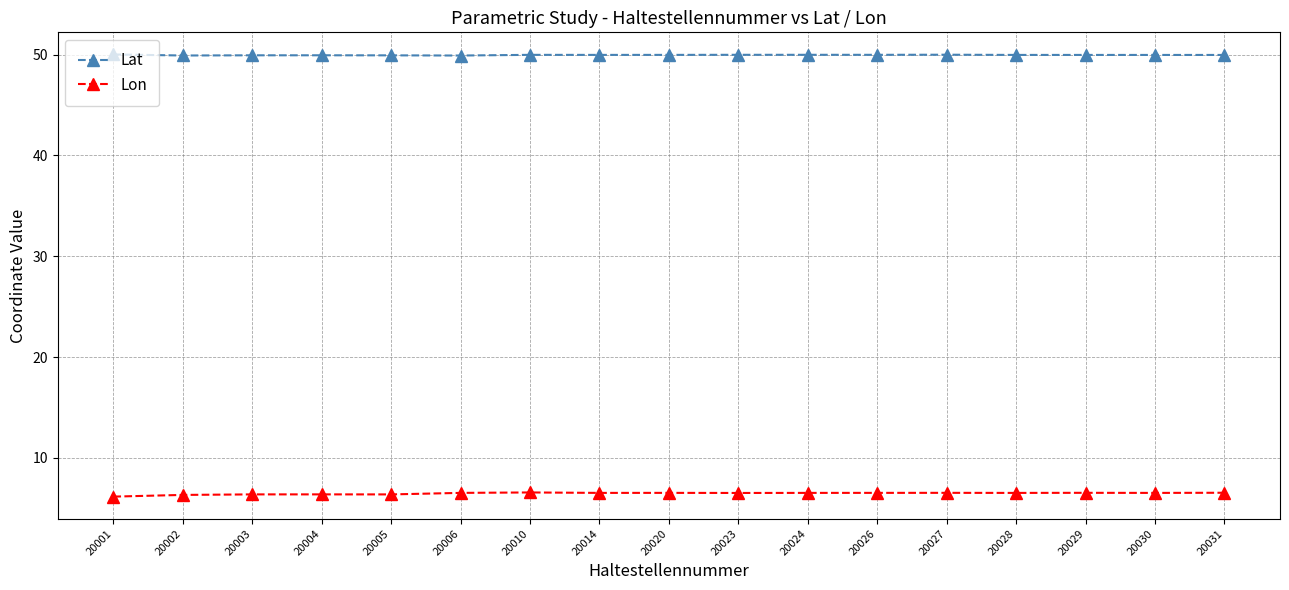

True or false: Lat has more than 2 interior local peaks.

True